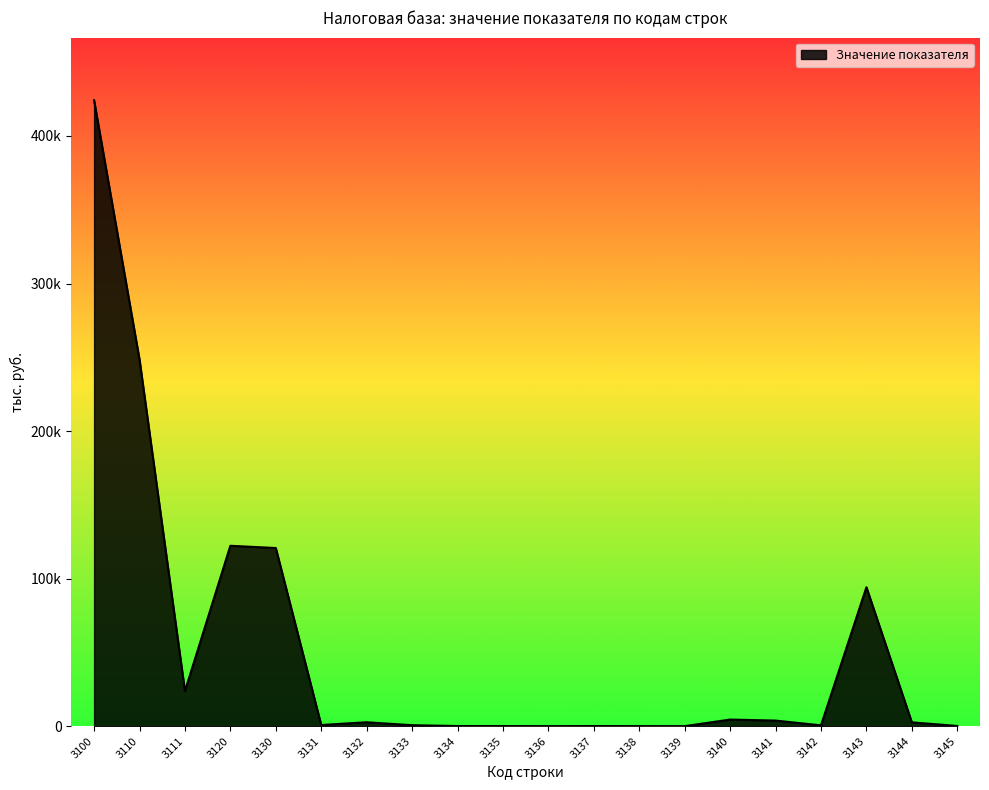

What is the value of the 17th point from the left?

553